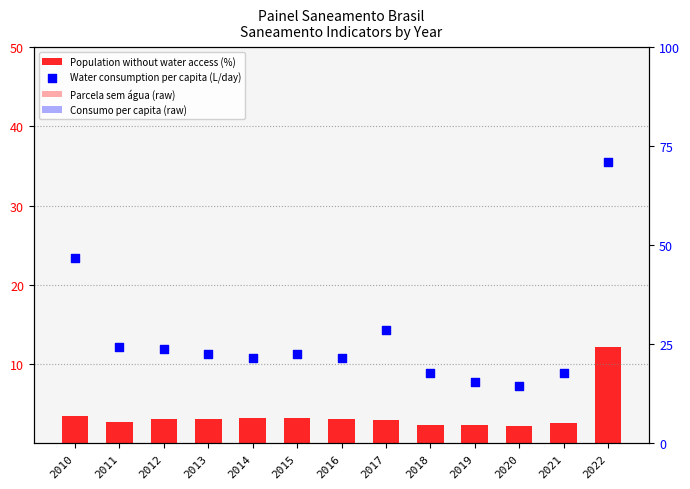

Is the value of Population without water access (%) at 2019 greater than the value of Water consumption per capita (L/day) at 2013?

Yes